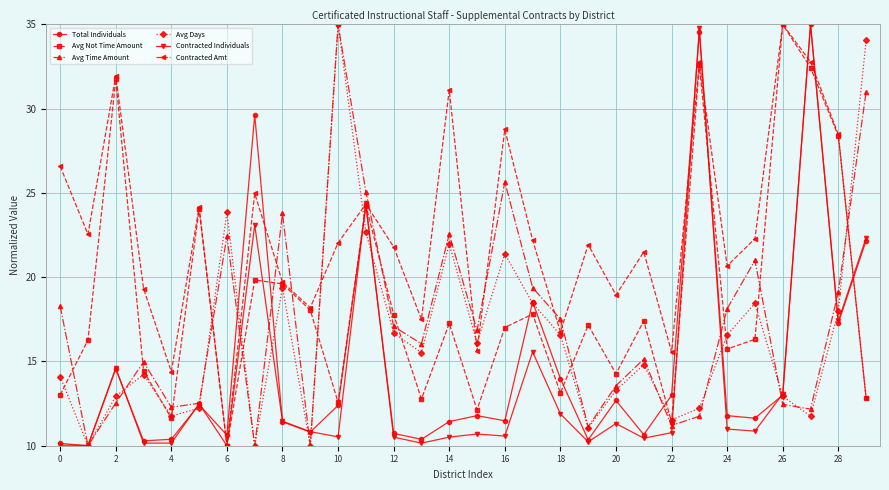

What is the minimum value shown in the chart?

10.0